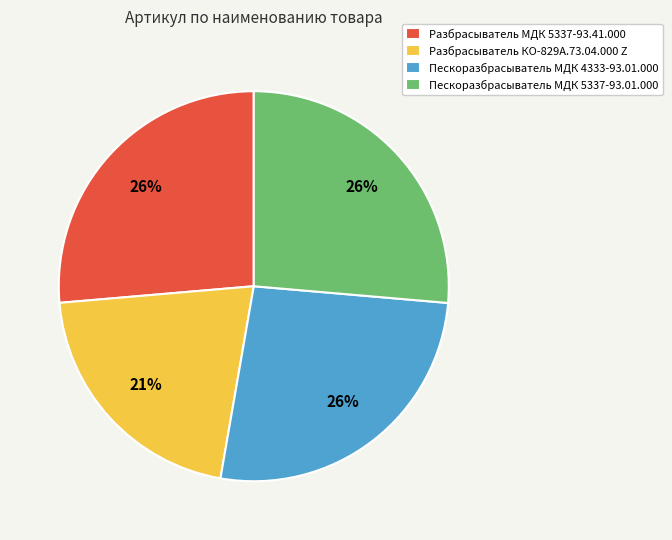

To the nearest percent, what is the combined percentage of Пескоразбрасыватель МДК 5337-93.01.000 and Разбрасыватель КО-829А.73.04.000 Z?

47%